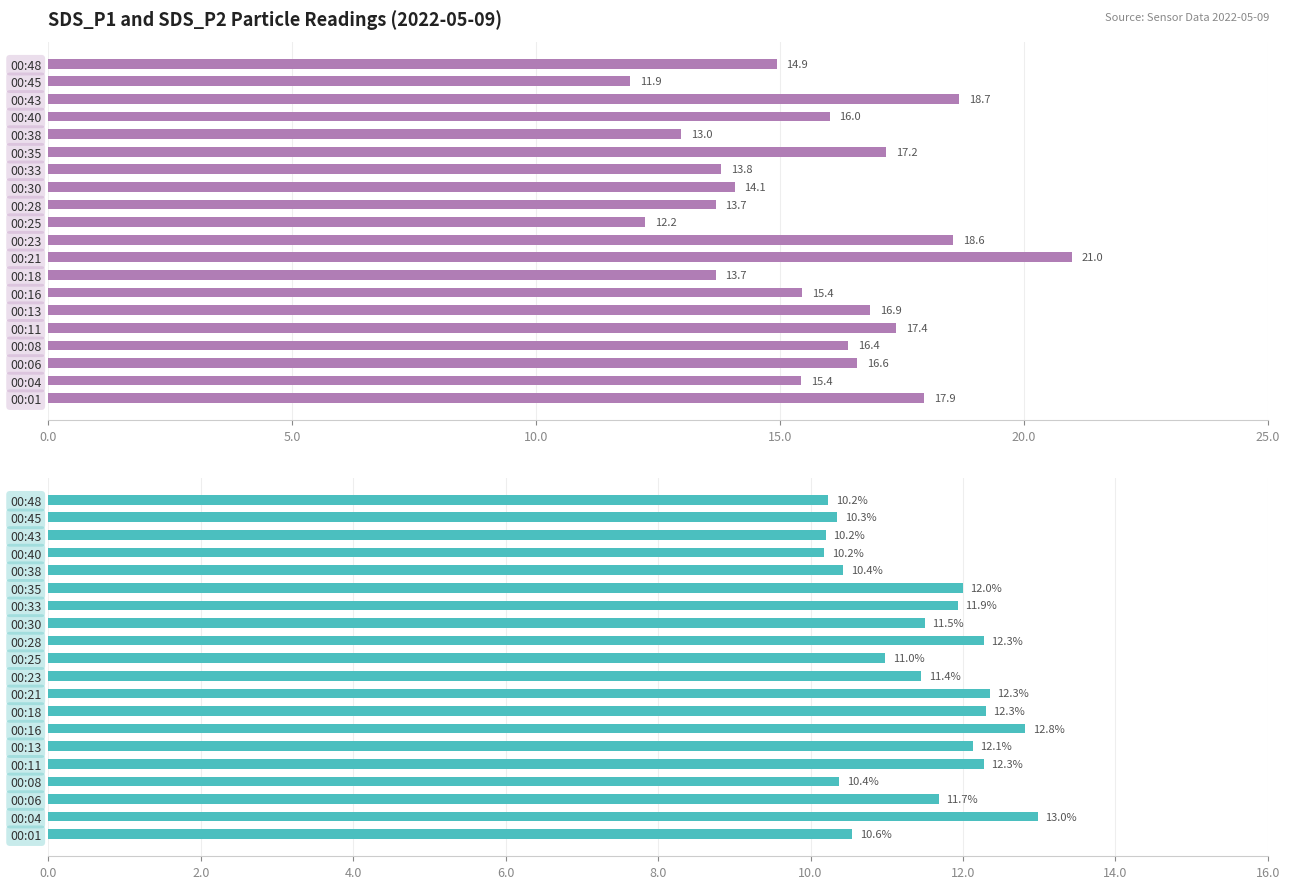

How many bars are there in each group?

2